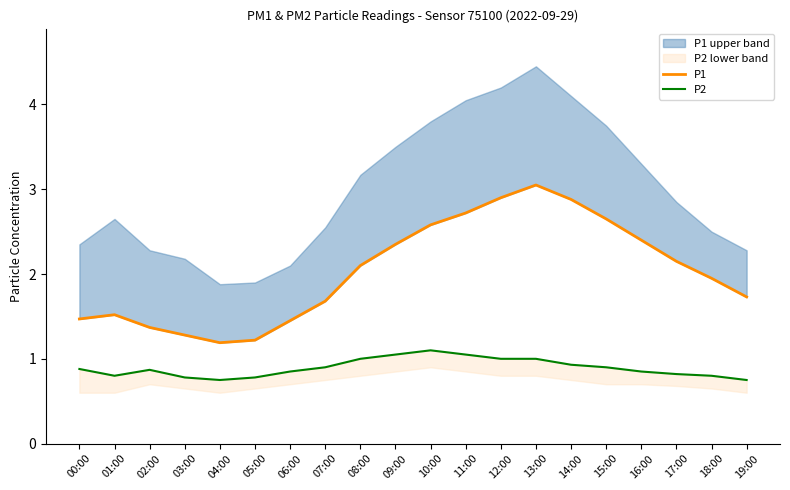

Count the number of categories in the chart.

20